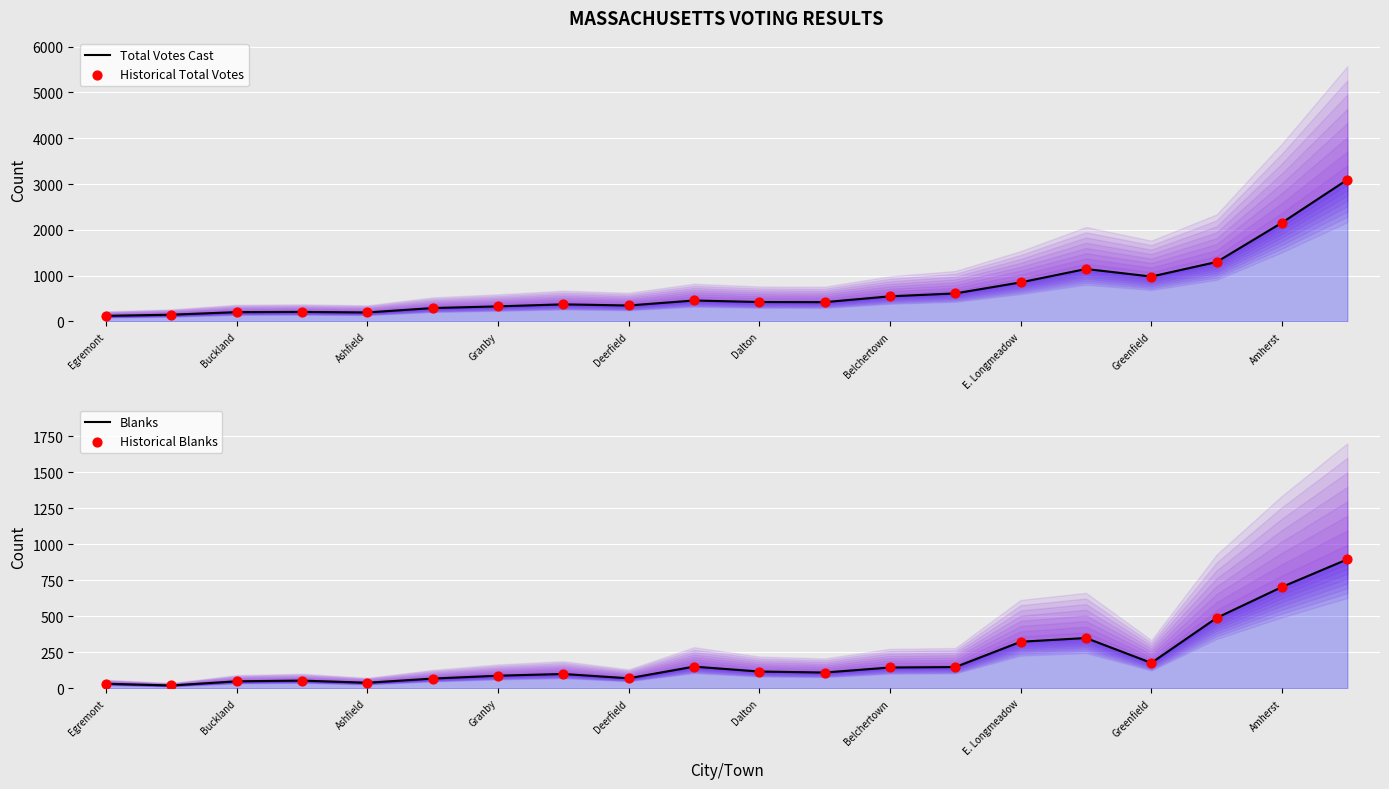

Which series has the widest spread of Y values?

Total Votes Cast